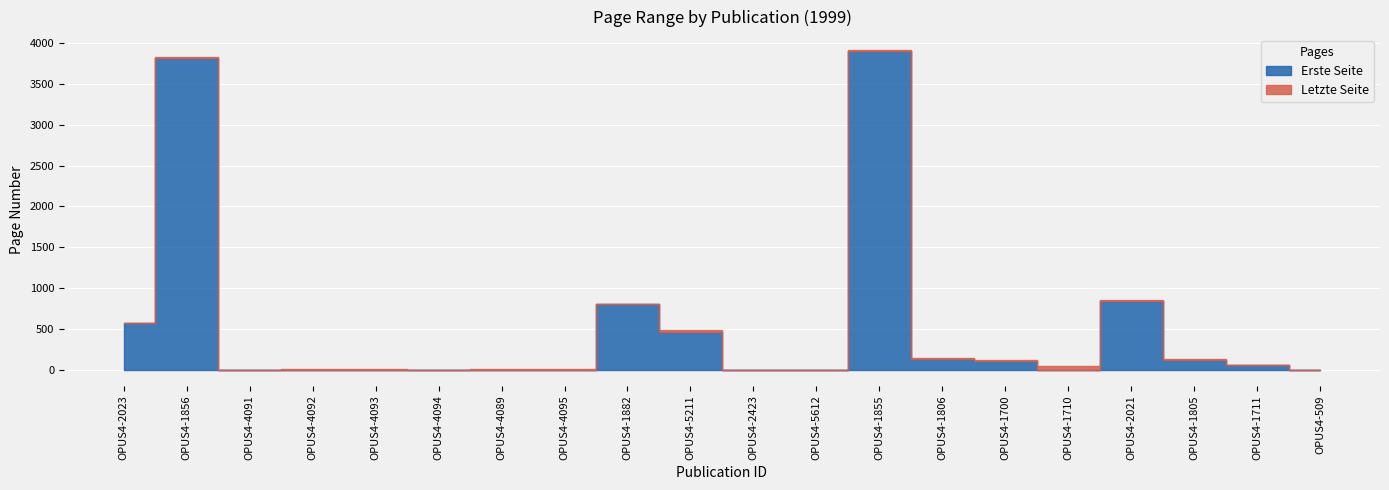

Is the value of Erste Seite at OPUS4-1855 greater than the value of Letzte Seite at OPUS4-1856?

Yes